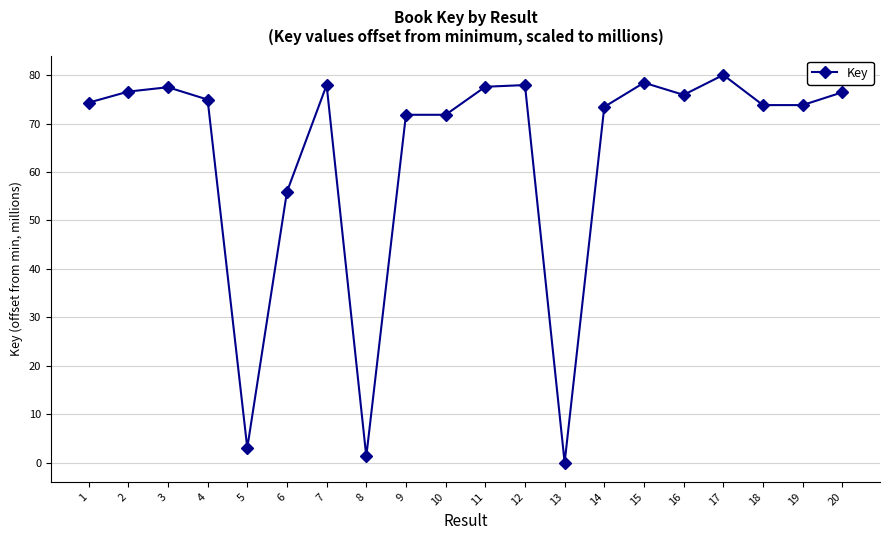

True or false: there are more than 0 points higher than both neighbors.

True